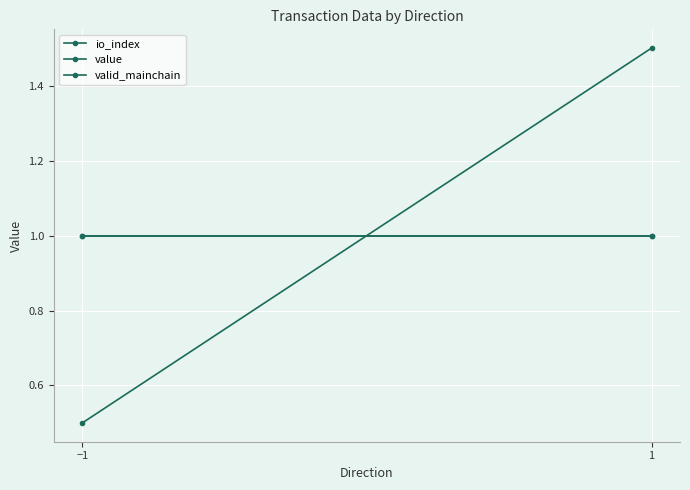

Rank the series by their maximum value, from highest to lowest.

io_index, value, valid_mainchain